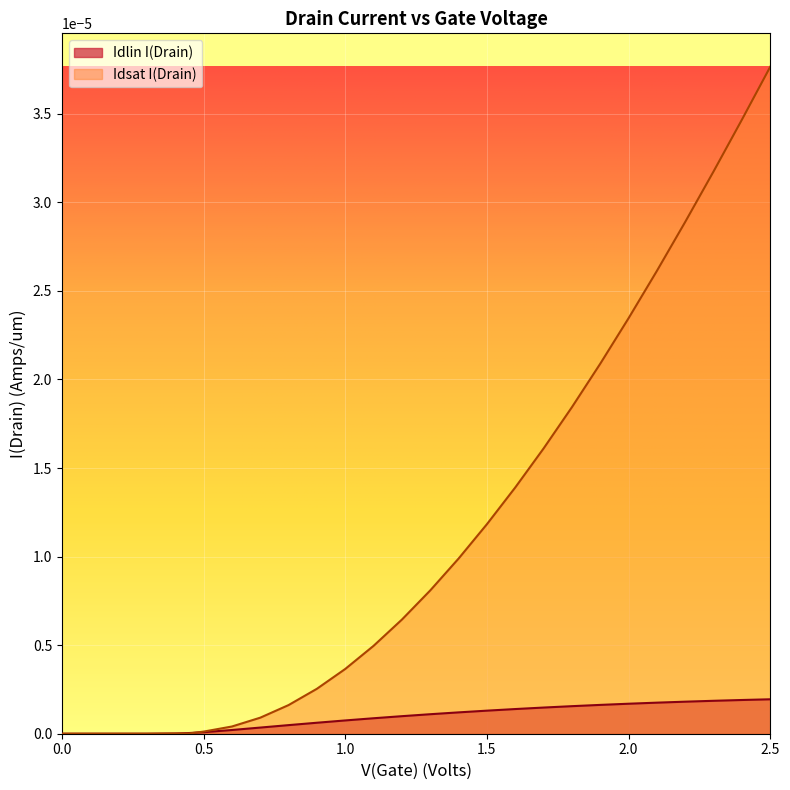

Which series has the largest total across all categories?

Idsat I(Drain)